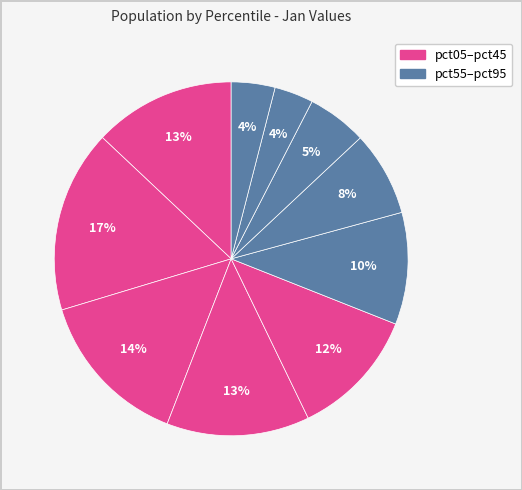

To the nearest percent, what is the average slice percentage?

10%